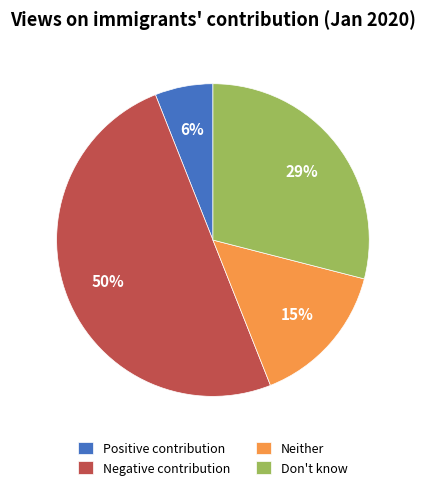

To the nearest percent, what is the combined percentage of Neither and Don't know?

44%